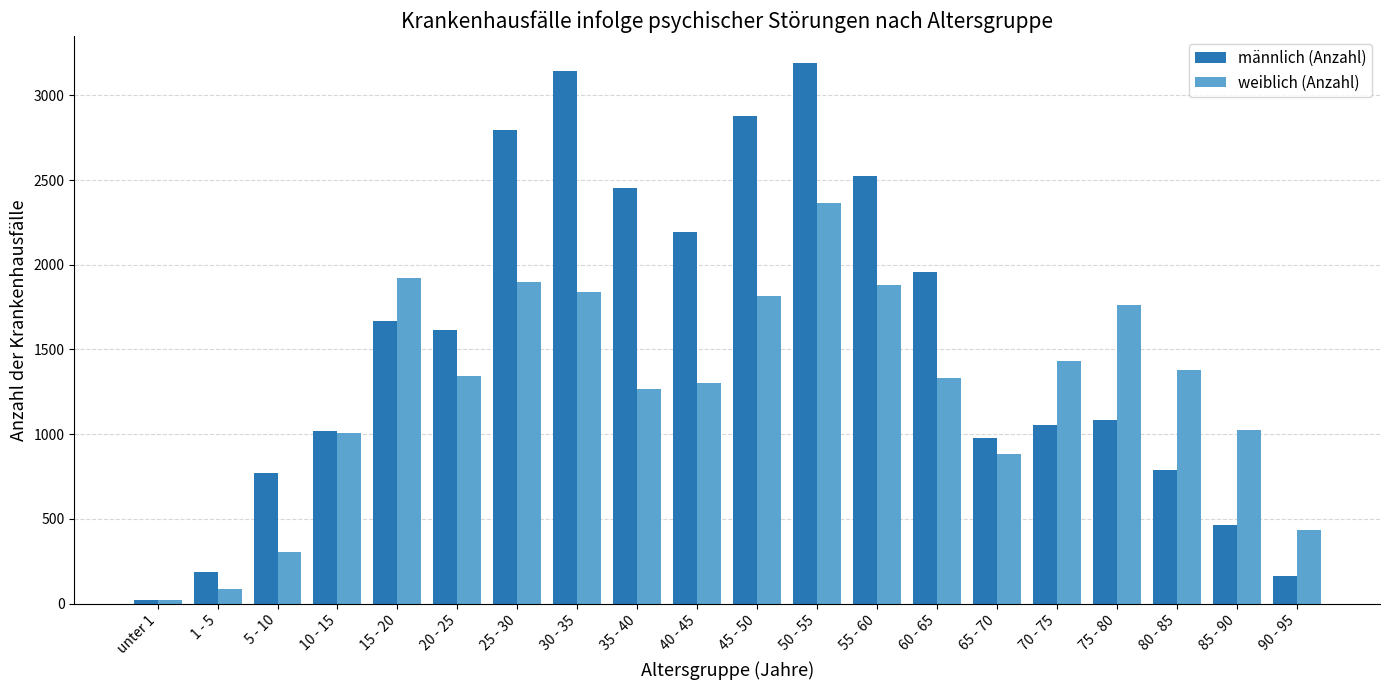

What value does the weiblich (Anzahl) series have at 50 - 55?

2363